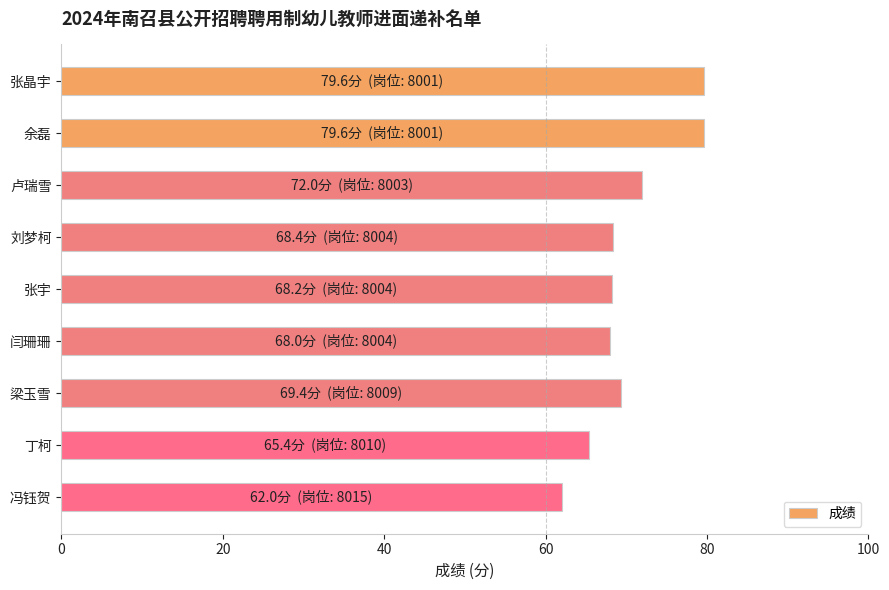

The value at 卢瑞雪 is 103.9. True or false?

False